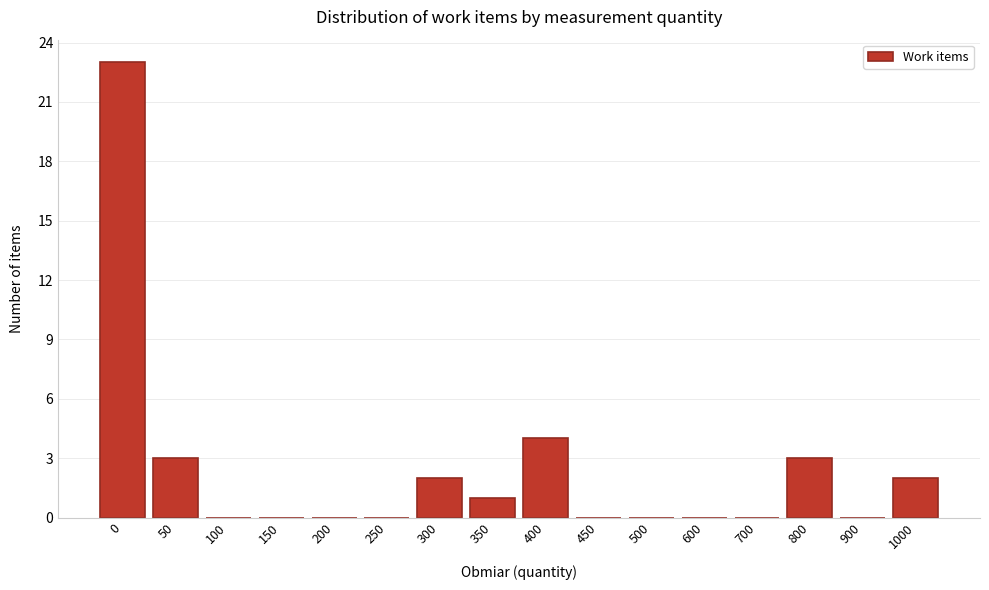

Reading left to right, list all the values displayed in this chart.

0=23	50=3	100=0	150=0	200=0	250=0	300=2	350=1	400=4	450=0	500=0	600=0	700=0	800=3	900=0	1000=2